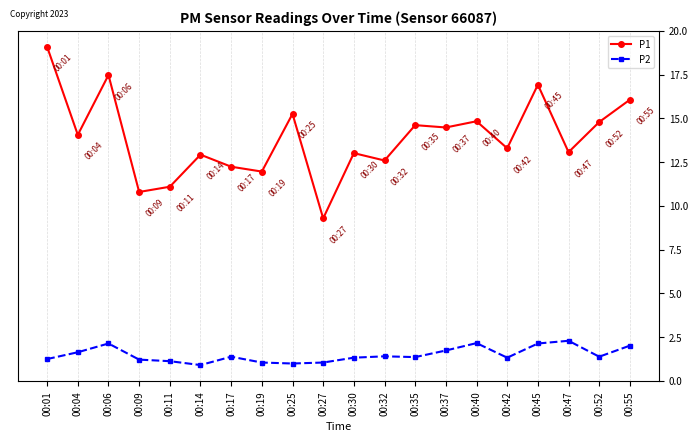

What is the lowest value of the P2 series?

2.5